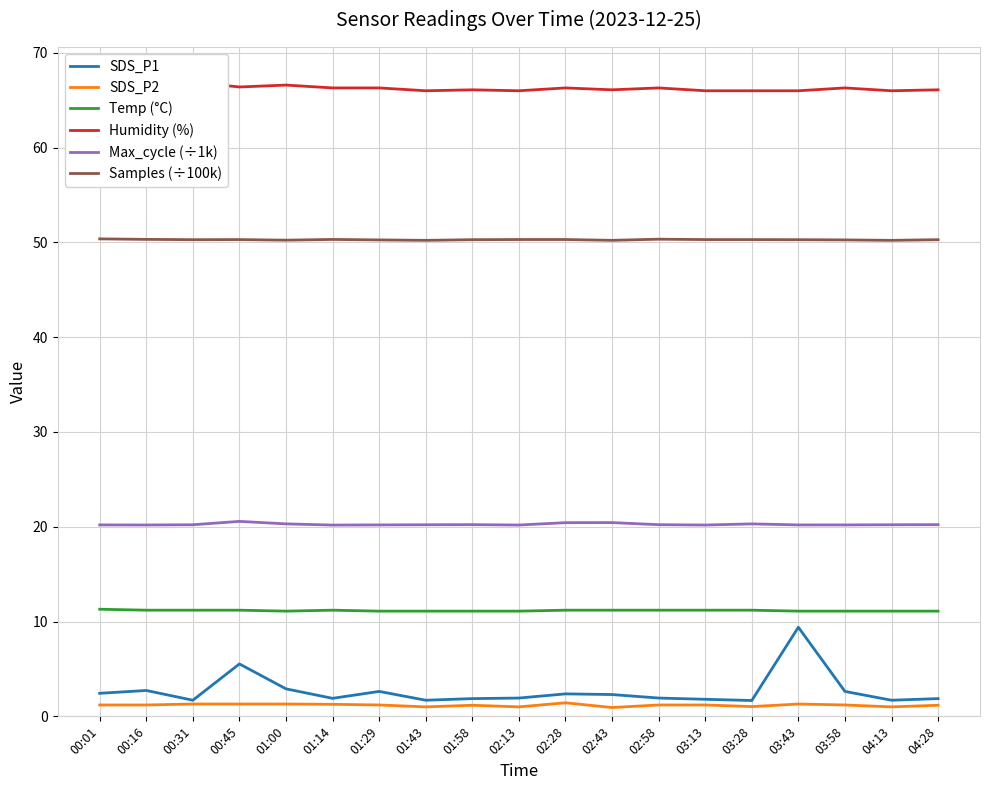

What is the lowest value of the Max_cycle (÷1k) series?

20.2